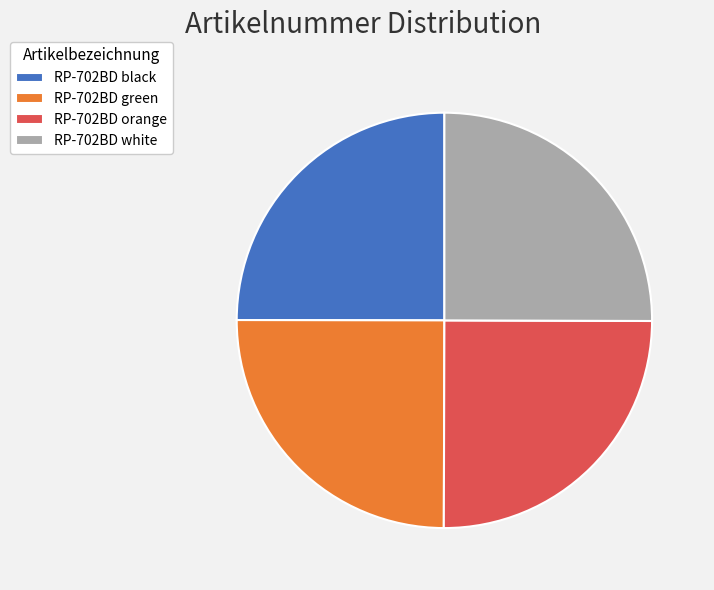

The RP-702BD orange slice represents 25% of the pie. True or false?

True